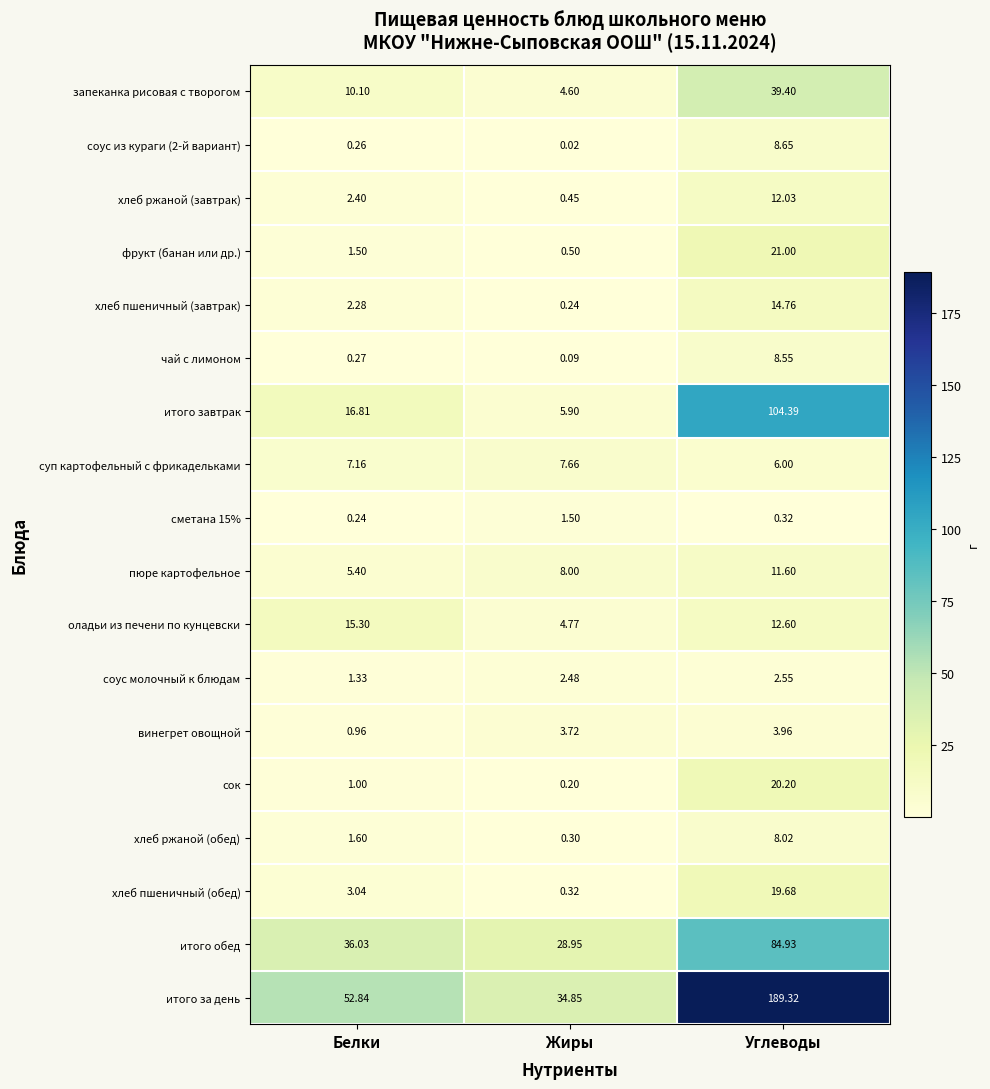

At which category is the sum across all series the highest?

Углеводы